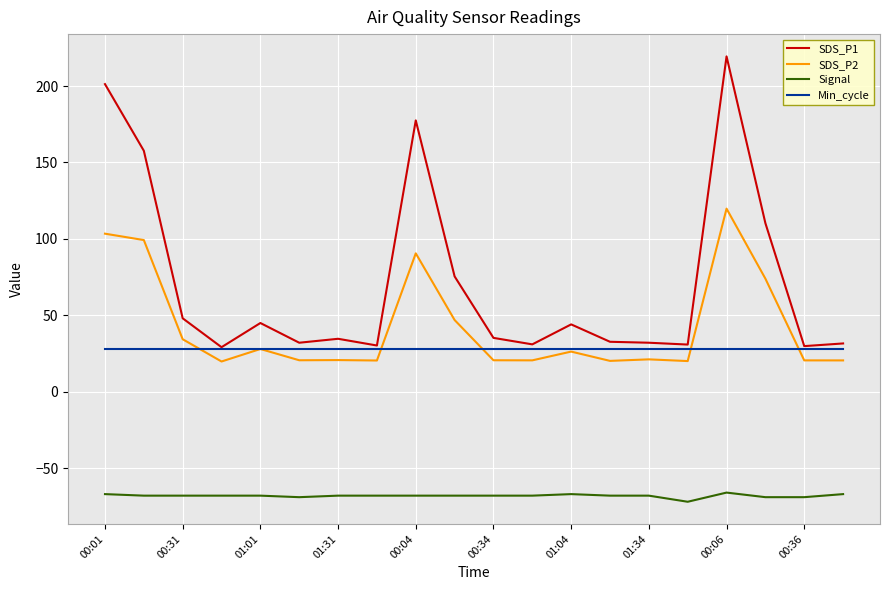

Which series has the widest spread of values?

SDS_P1